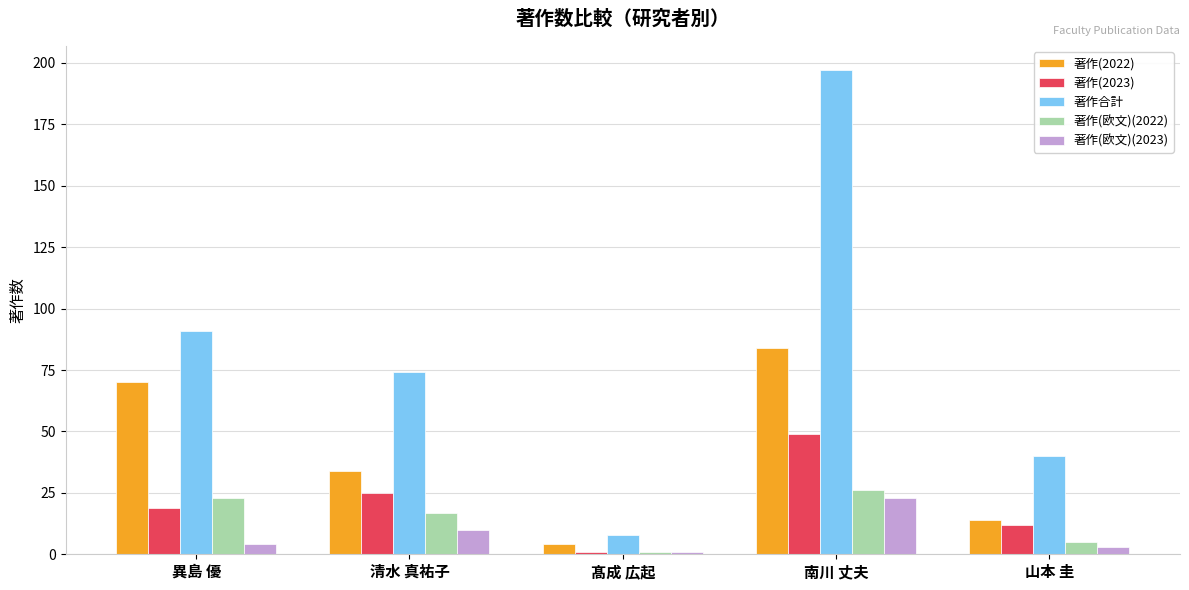

What is the difference between the highest and lowest values at 山本 圭?

37